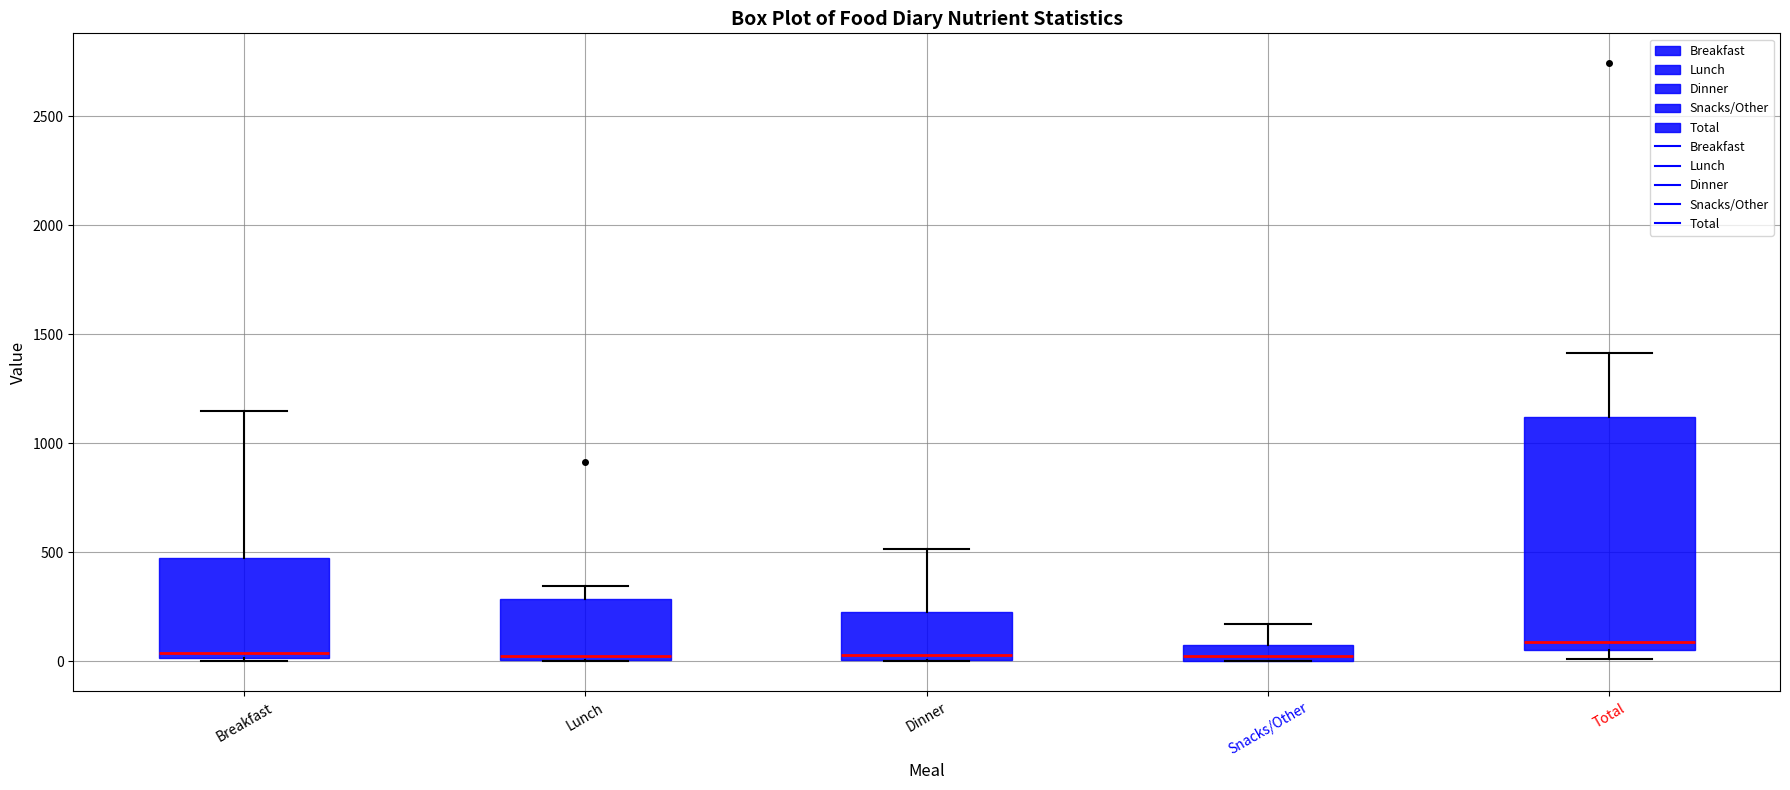

Where is the lower edge of the box for Breakfast on the y-axis? The values are not printed on the chart, so give them approximately, as read against the axis.

0